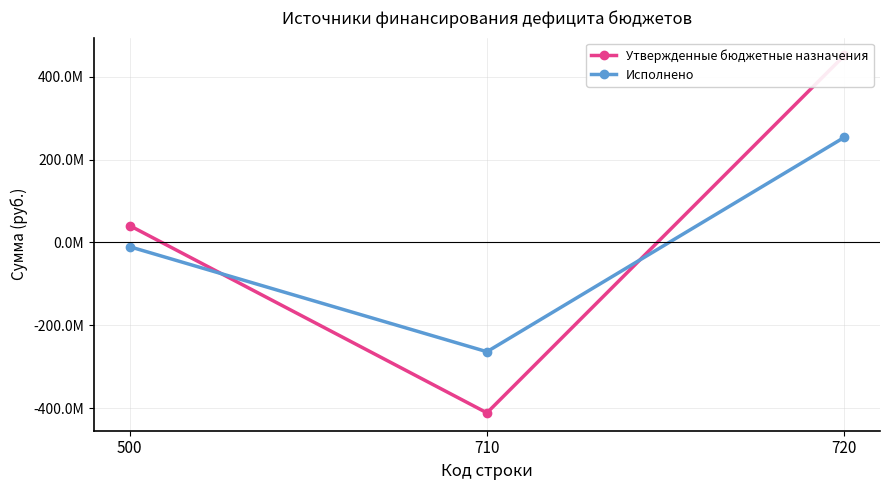

List the series in order of their overall mean, highest first.

Утвержденные бюджетные назначения, Исполнено